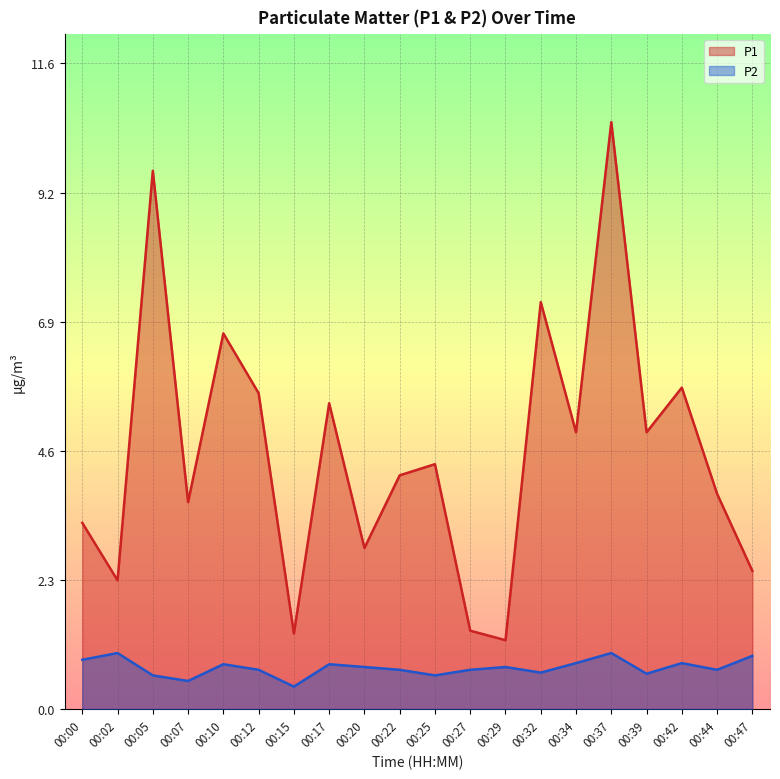

Reading left to right, list all the values displayed in this chart.

P1: 3.3	2.3	9.6	3.7	6.7	5.7	1.4	5.5	2.9	4.2	4.4	1.4	1.2	7.3	5.0	10.5	5.0	5.8	3.9	2.5
P2: 0.9	1.0	0.6	0.5	0.8	0.7	0.4	0.8	0.8	0.7	0.6	0.7	0.8	0.7	0.8	1.0	0.6	0.8	0.7	0.9